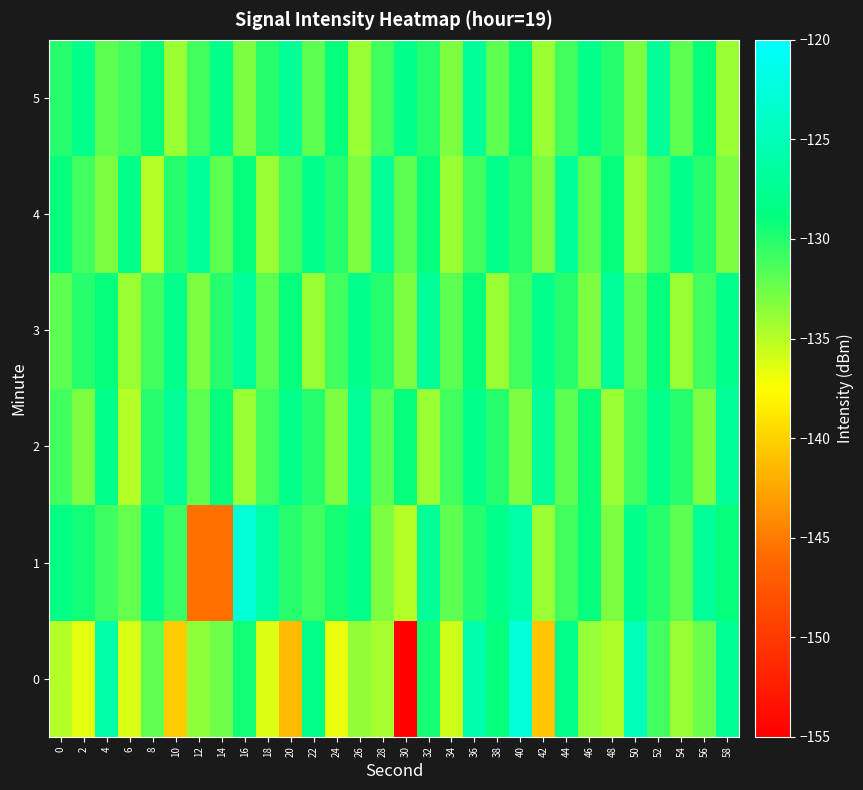

What is the spread (max minus min) of values at 26?

7.0